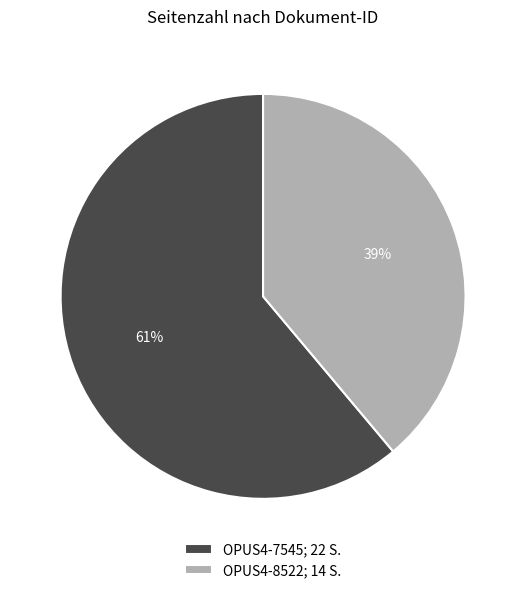

How many segments does this pie chart have?

2